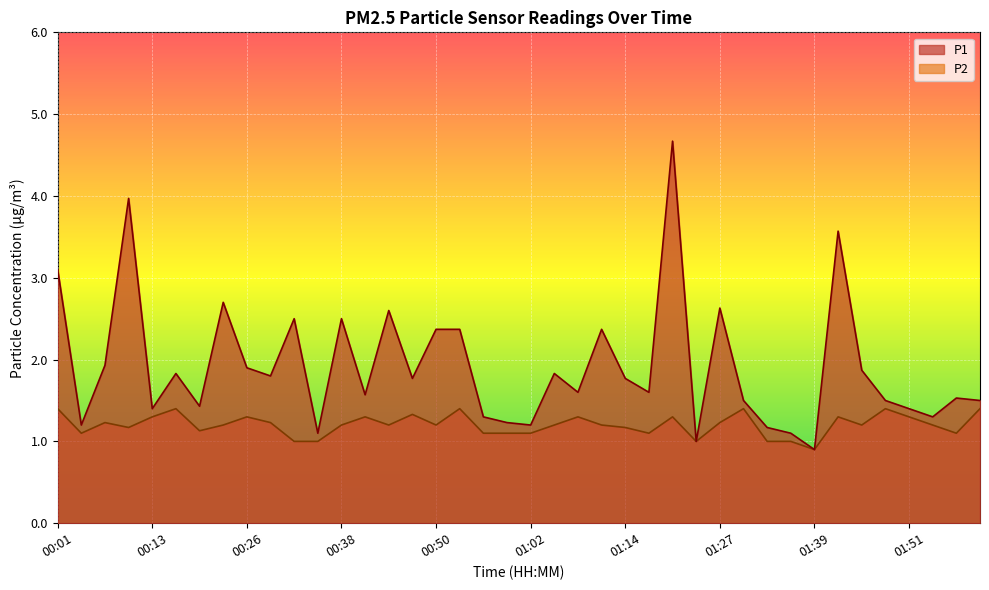

Where is the first local maximum for P2?

00:07